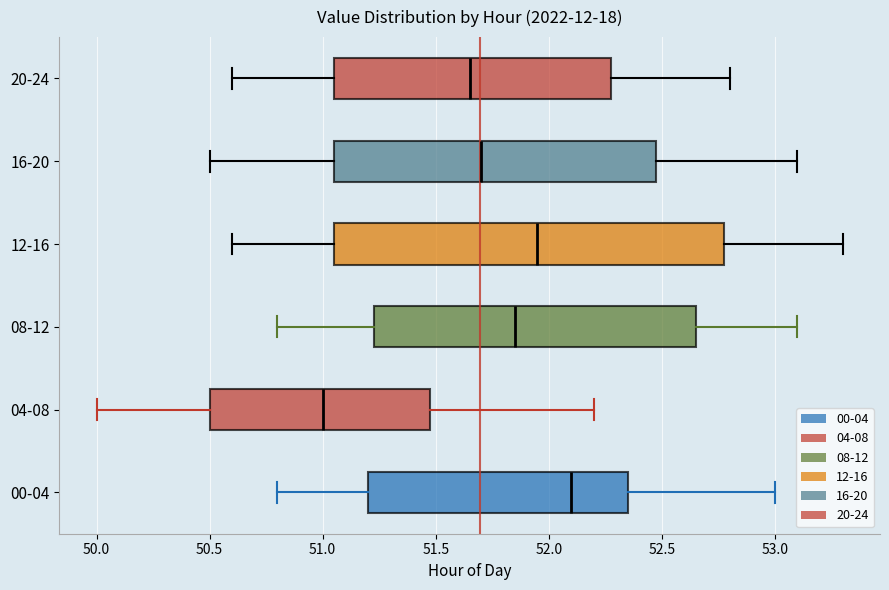

Where does the left whisker of the box for 16-20 end on the x-axis? The values are not printed on the chart, so give them approximately, as read against the axis.

50.50